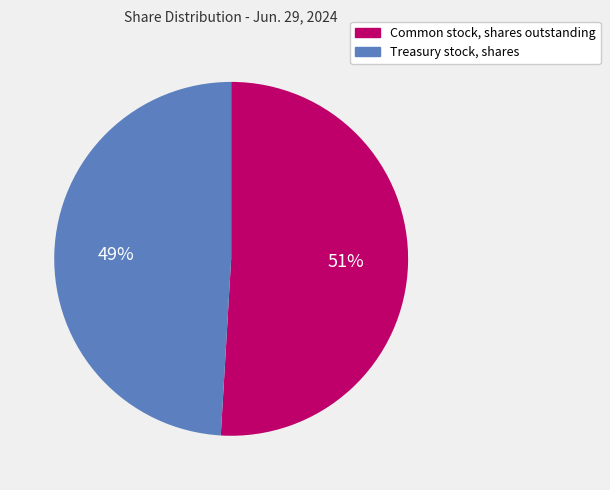

Is it true that Common stock, shares outstanding is 51% of the pie?

True